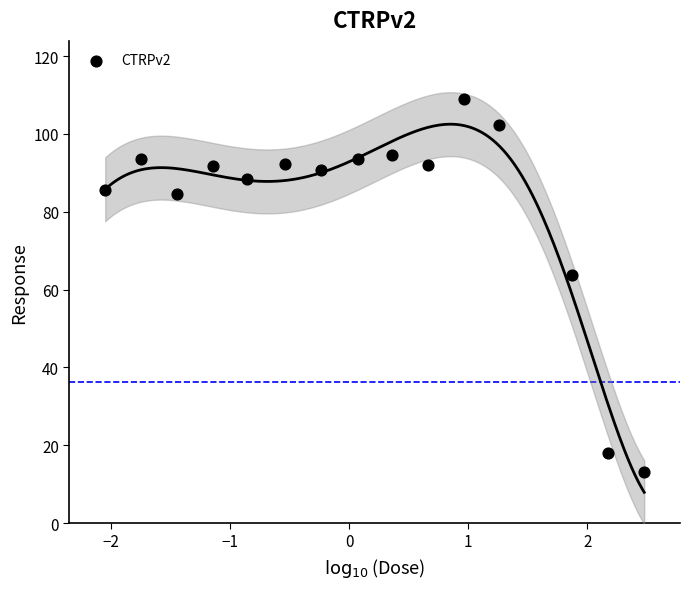

What Y value in the scatter plot is closest to 61?

63.7